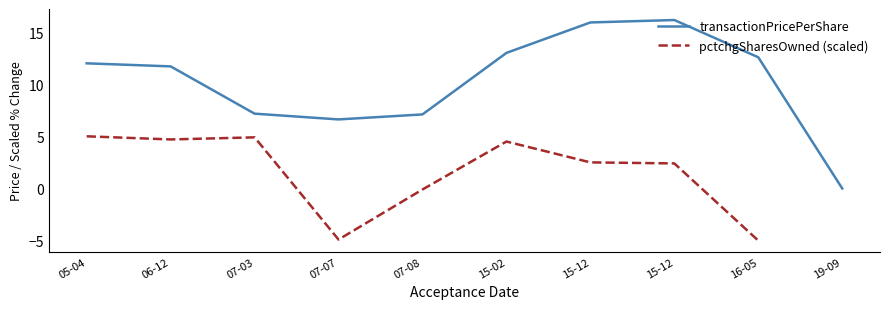

How many data points in pctchgSharesOwned (scaled) are above 4?

4